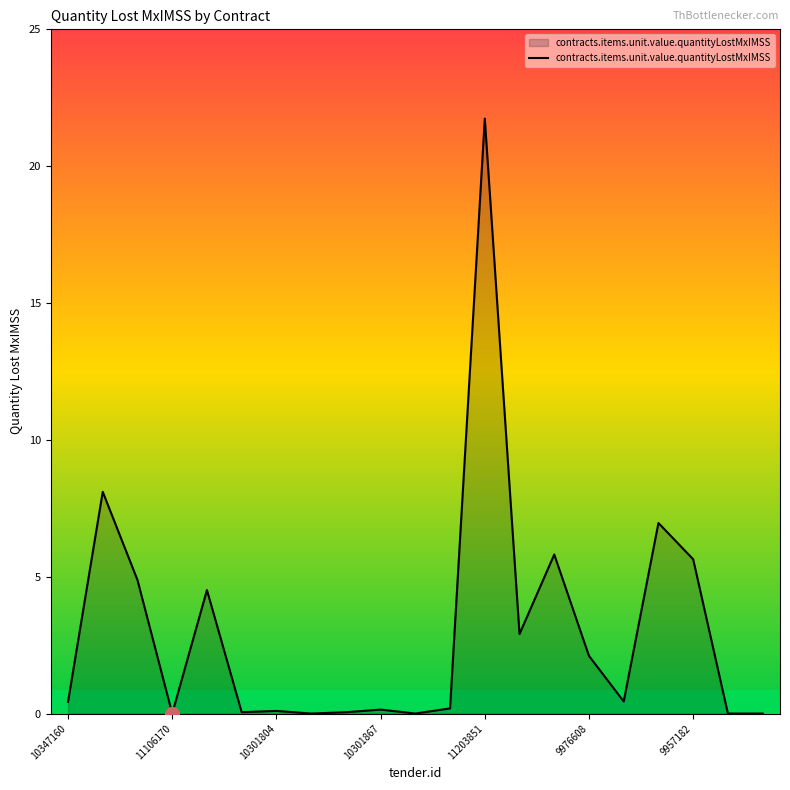

How many series are shown in this chart?

1